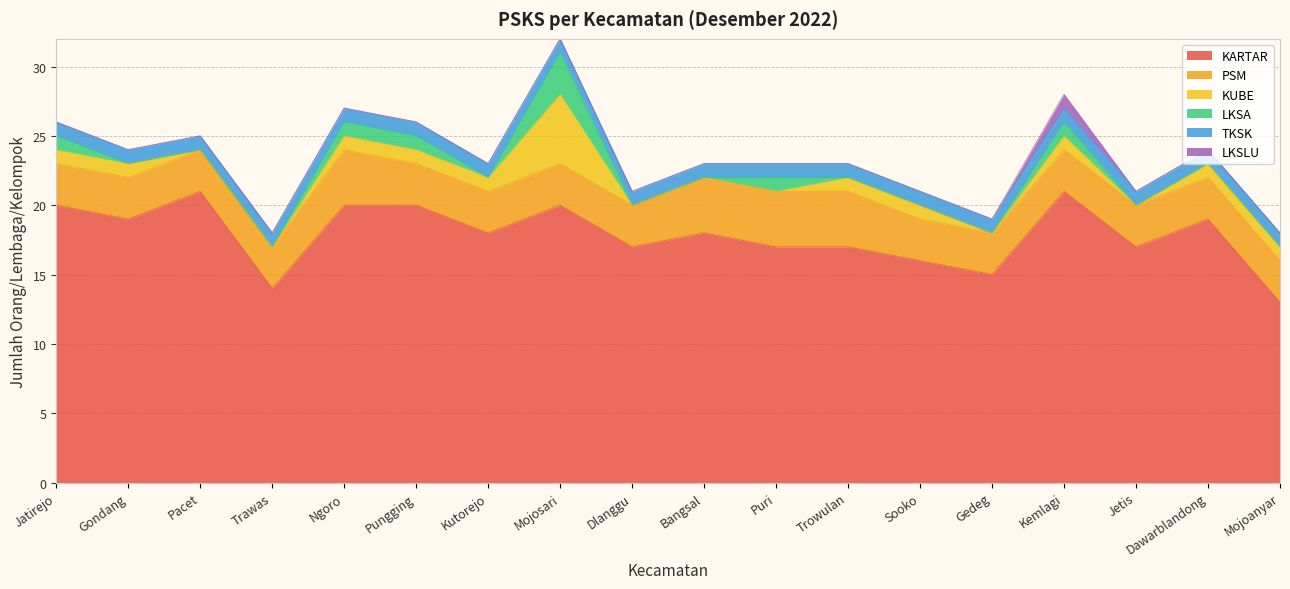

Reading right to left, extract all data points from this chart.

KARTAR: 13	19	17	21	15	16	17	17	18	17	20	18	20	20	14	21	19	20
PSM: 3	3	3	3	3	3	4	4	4	3	3	3	3	4	3	3	3	3
KUBE: 1	1	0	1	0	1	1	0	0	0	5	1	1	1	0	0	1	1
LKSA: 0	0	0	1	0	0	0	1	0	0	3	0	1	1	0	0	0	1
TKSK: 1	1	1	1	1	1	1	1	1	1	1	1	1	1	1	1	1	1
LKSLU: 0	0	0	1	0	0	0	0	0	0	0	0	0	0	0	0	0	0